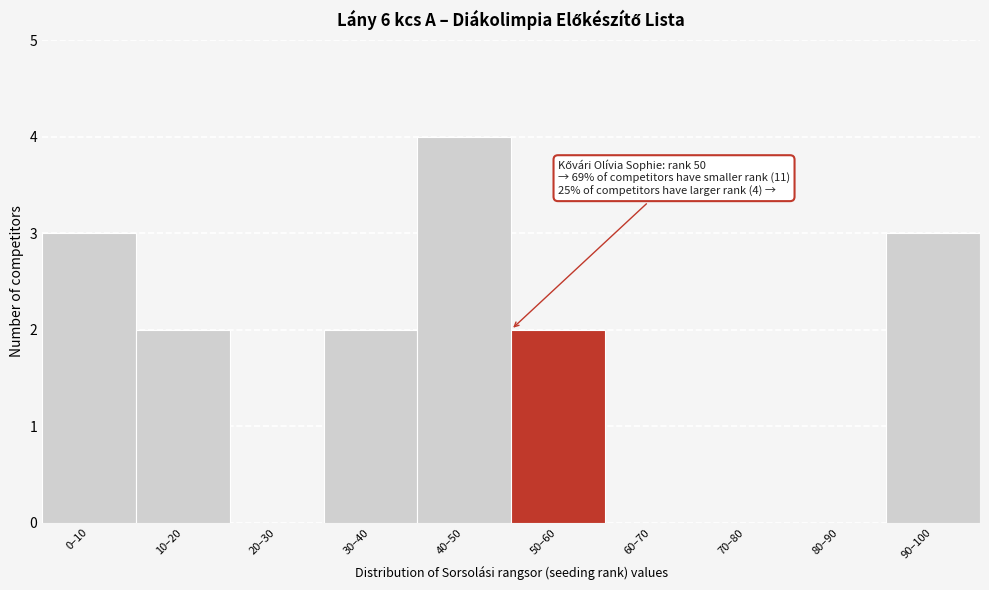

Reading left to right, transcribe all the data shown in this chart.

0–10=3	10–20=2	20–30=0	30–40=2	40–50=4	50–60=2	60–70=0	70–80=0	80–90=0	90–100=3